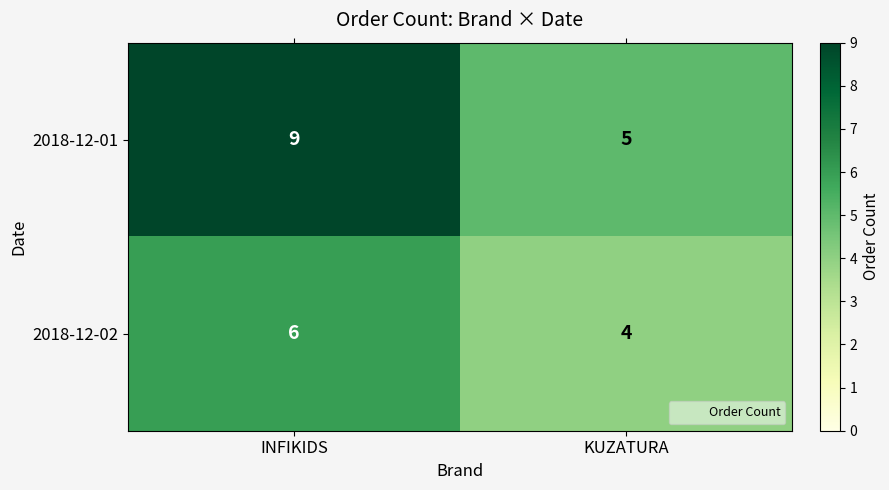

Read the 2018-12-02 value at INFIKIDS.

6